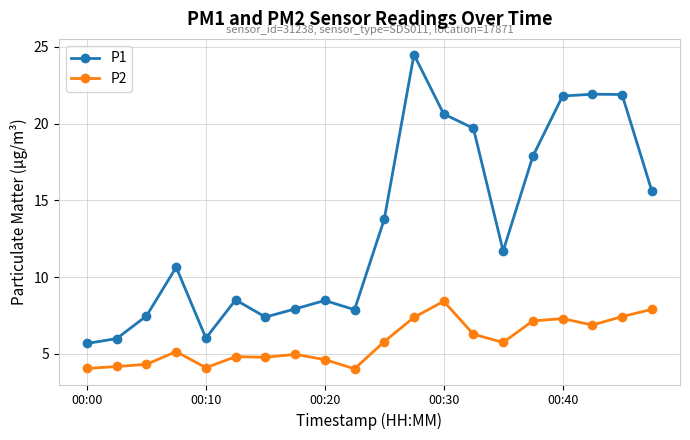

What is the difference between the maximum and minimum values in the P1 series?

18.8